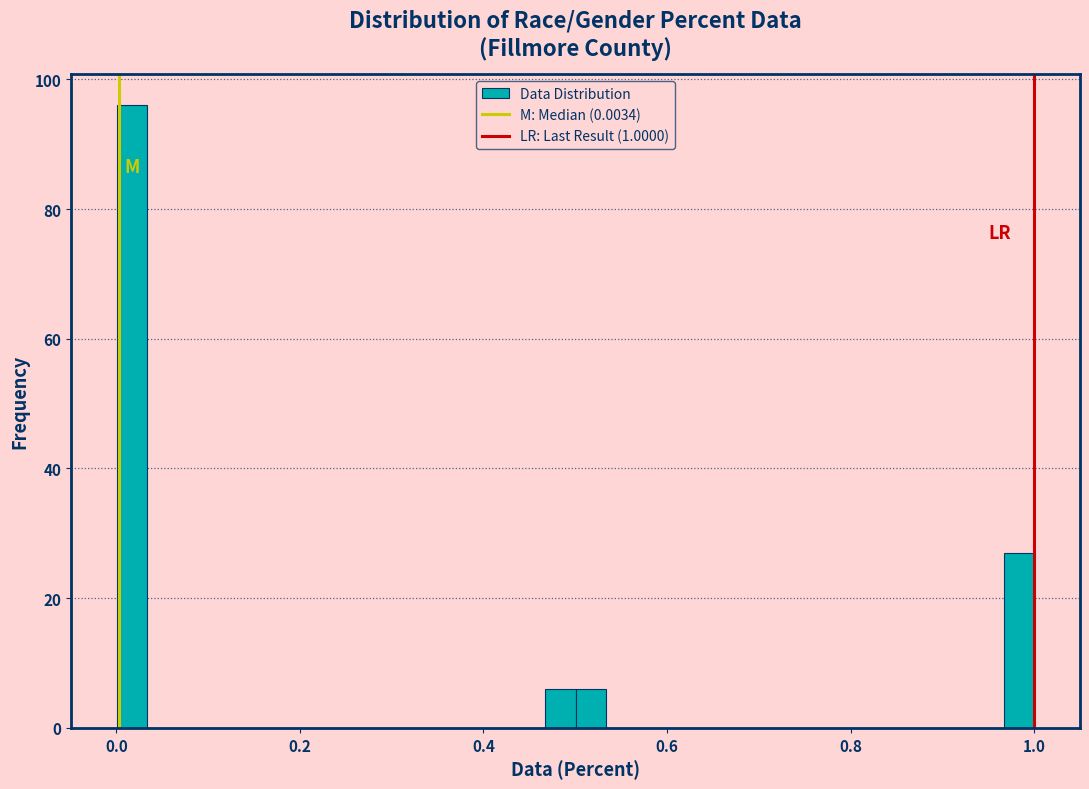

Read against the x-axis, roughly where is the centre of the tallest bar?

0.02